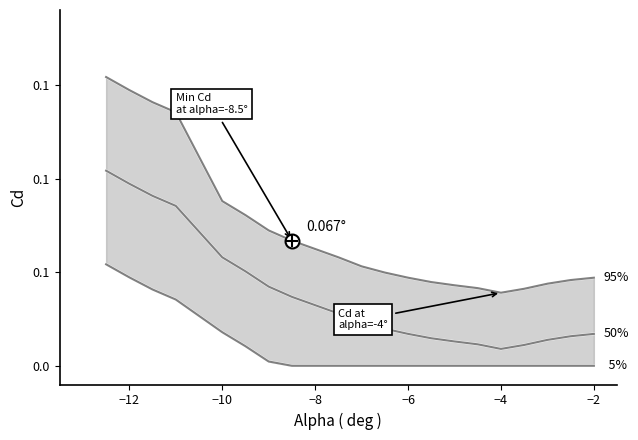

What is the difference between the maximum and minimum values in the 5% series?

0.1